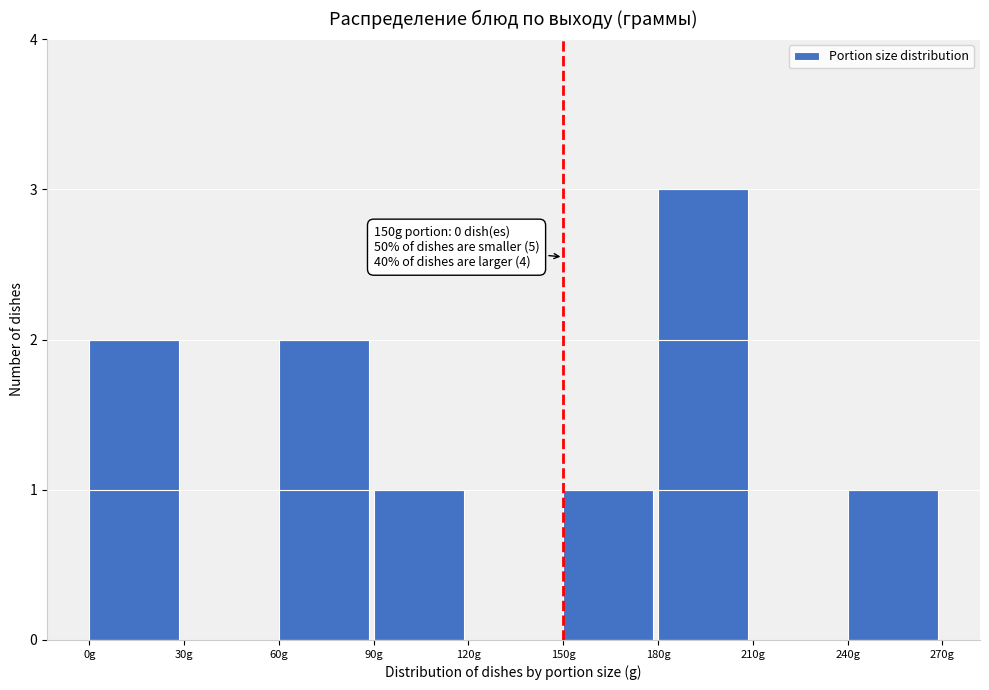

Which range on the x-axis has the tallest bar?

180 to 210